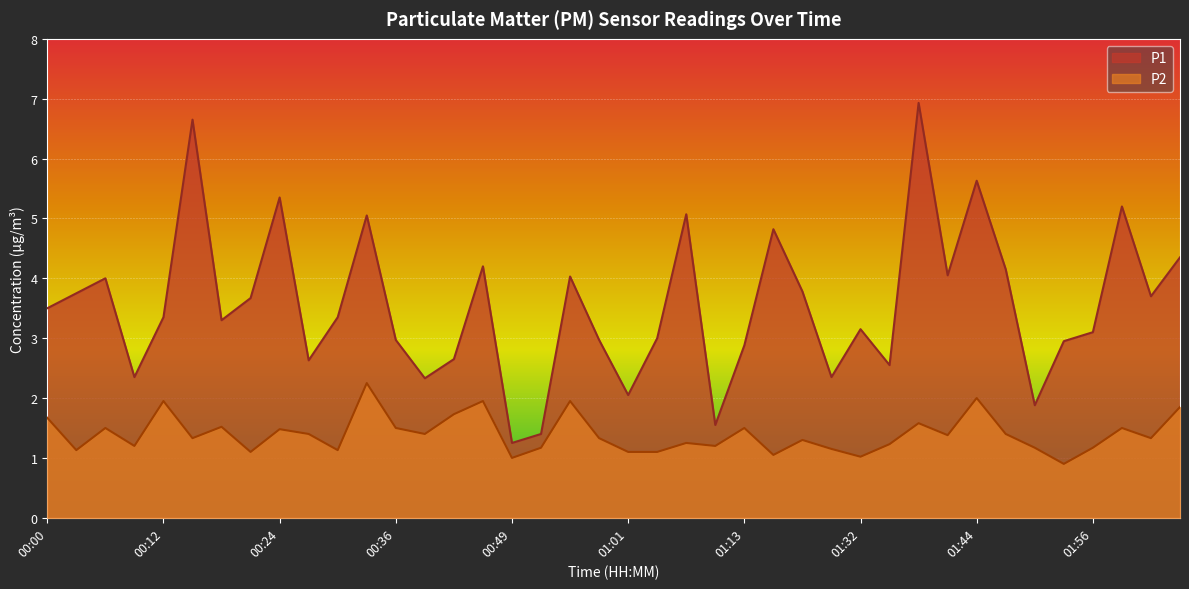

The value of P2 at 01:44 is 2.8. True or false?

False